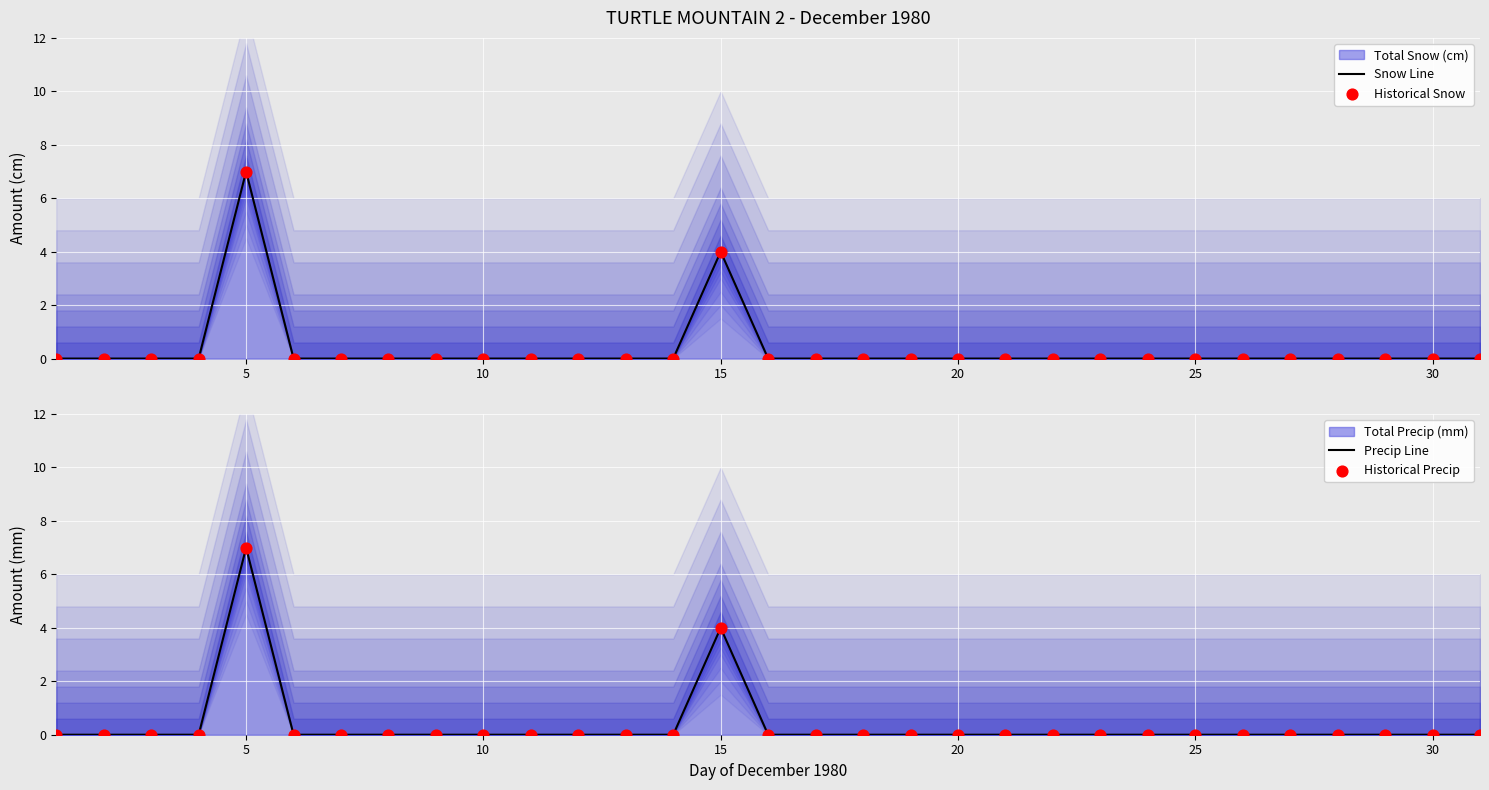

Which series contains the highest Y value?

Snow Line